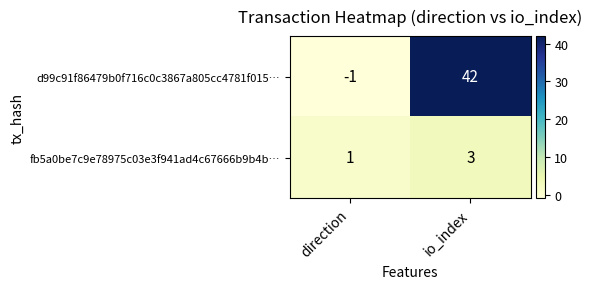

Is it true that fb5a0be7c9e78975c03e3f941ad4c67666b9b4b… equals 3 at io_index?

True